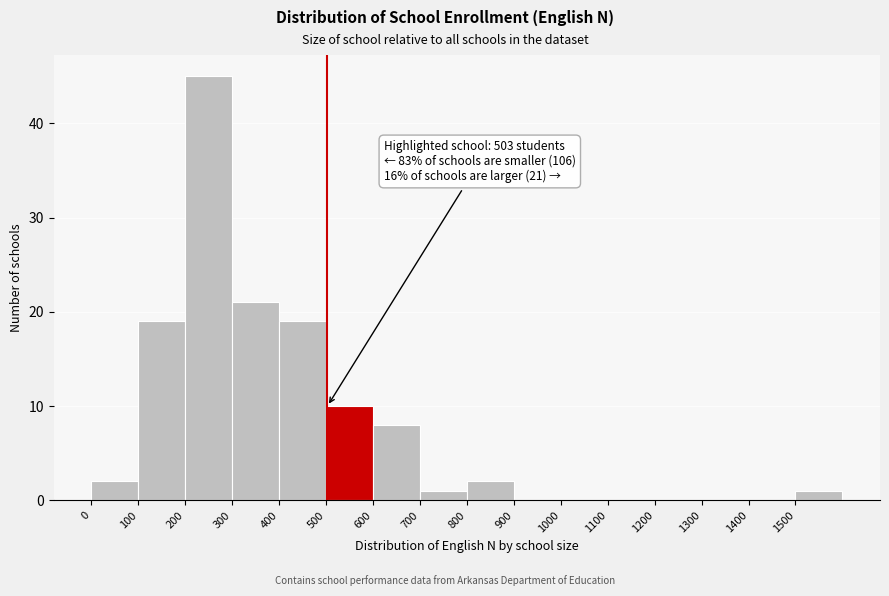

Which range on the x-axis has the tallest bar?

200 to 300